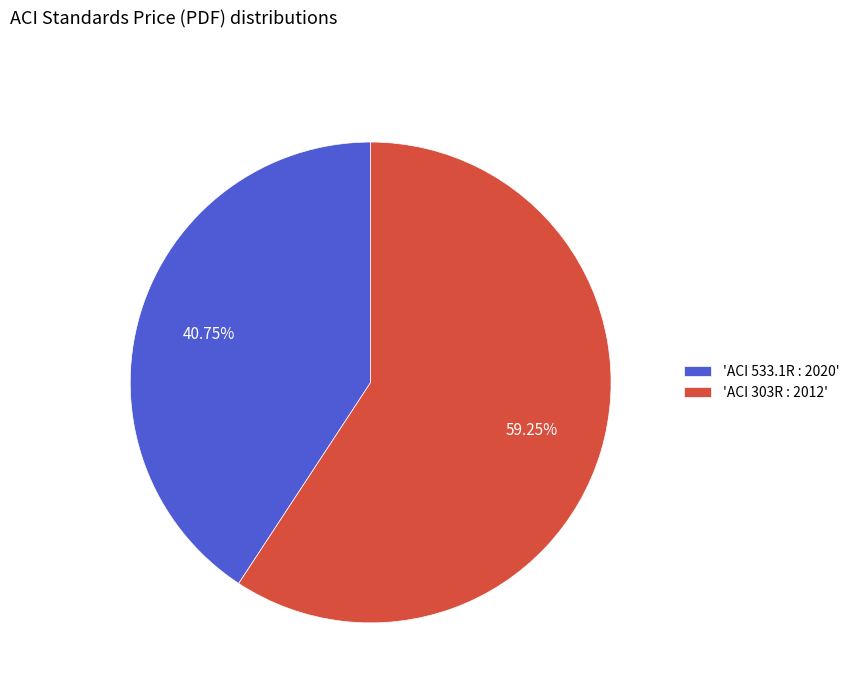

To the nearest percent, what is the average slice percentage?

50%